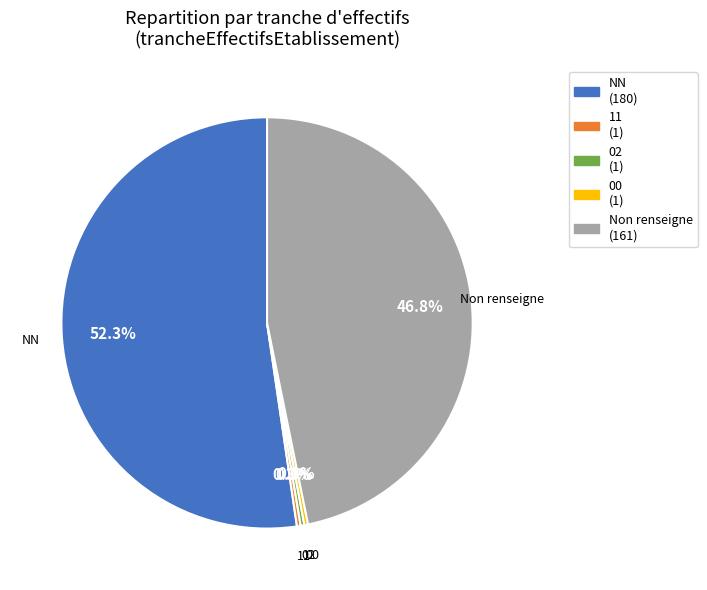

Does any single category account for the majority?

Yes